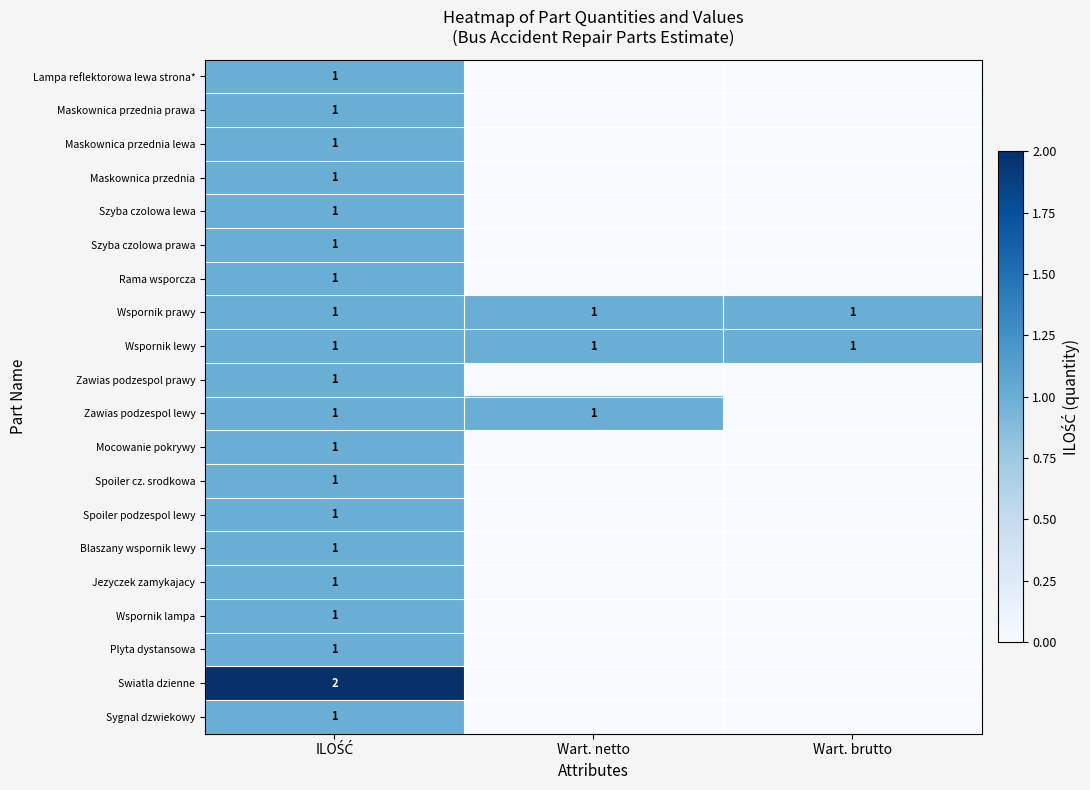

What is the spread (max minus min) of values at ILOŚĆ?

1